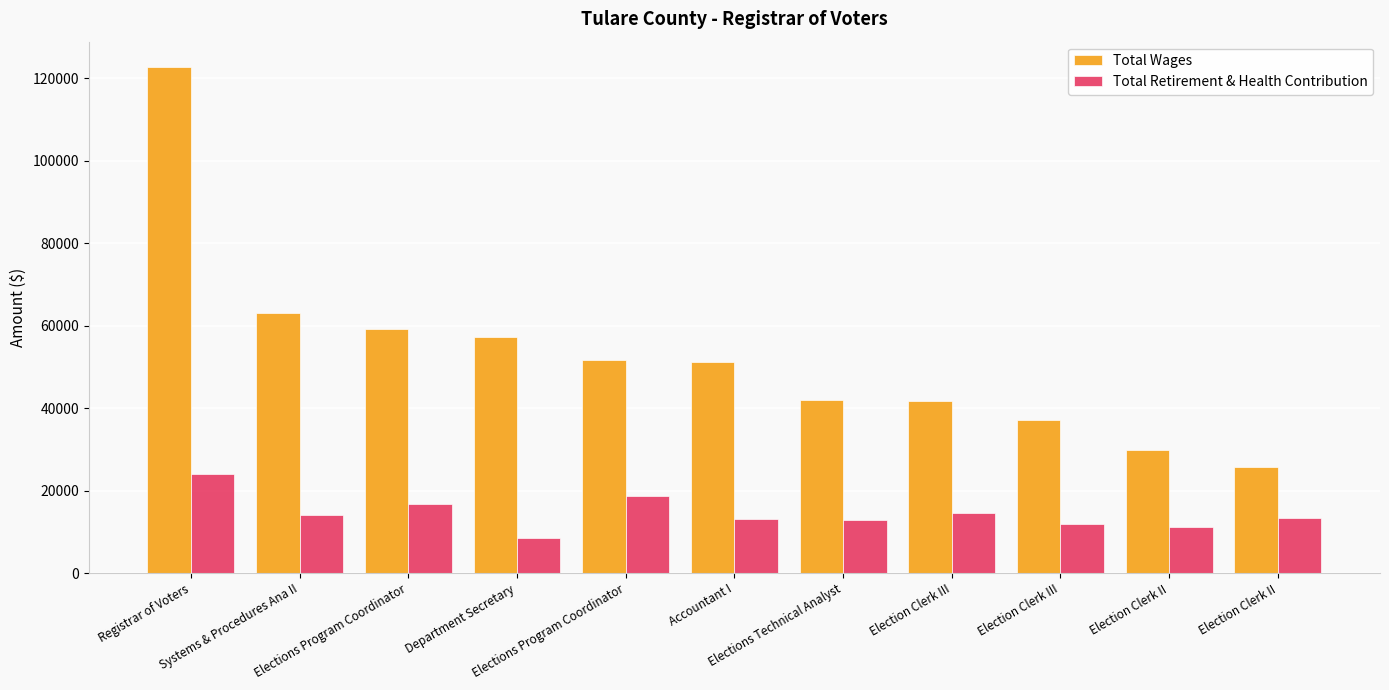

What is the label of the 8th bar from the left?

Election Clerk III